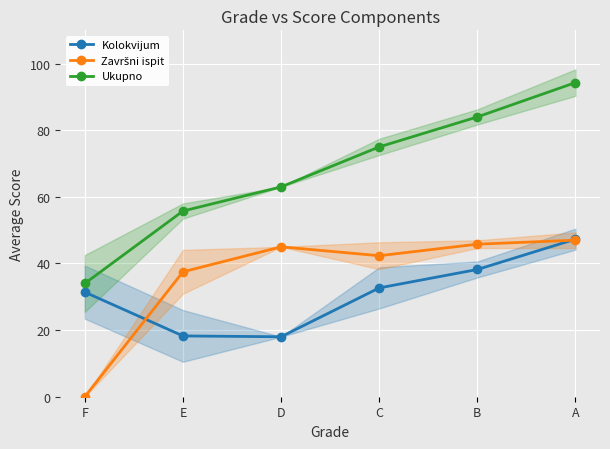

Reading right to left, transcribe all the data shown in this chart.

Kolokvijum: 47.3	38.2	32.7	18.0	18.2	31.4
Završni ispit: 47.0	45.8	42.3	45.0	37.5	0.0
Ukupno: 94.3	84.0	75.0	63.0	55.8	34.0